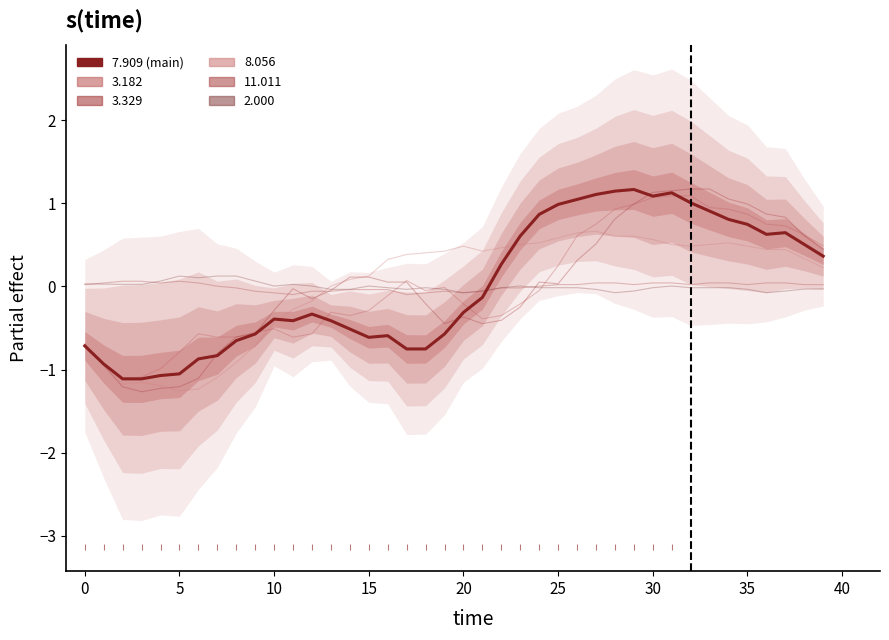

How many lines are shown in the chart?

5